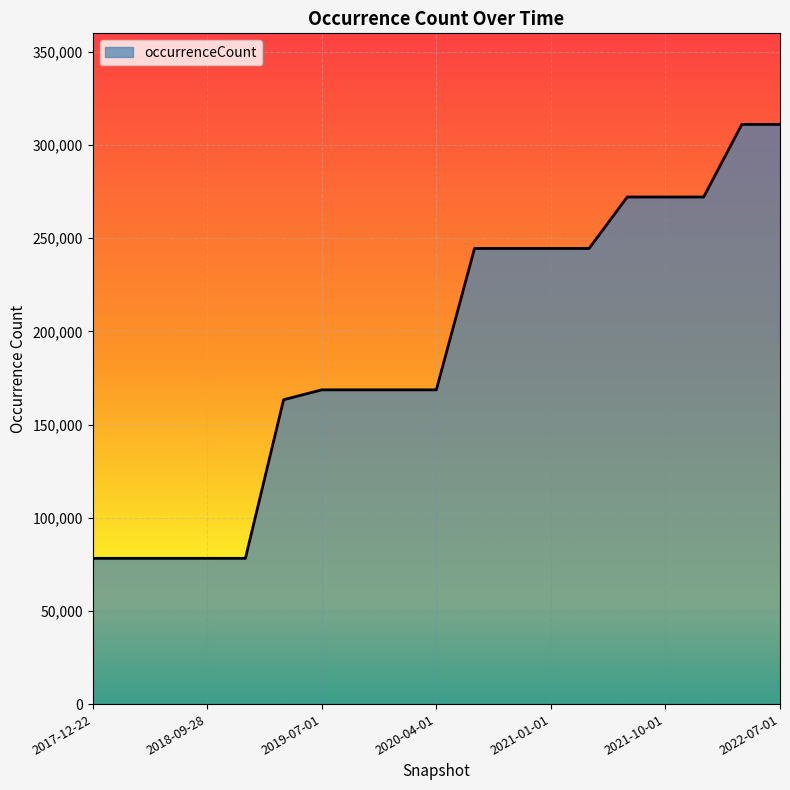

What is the smallest value displayed?

78231